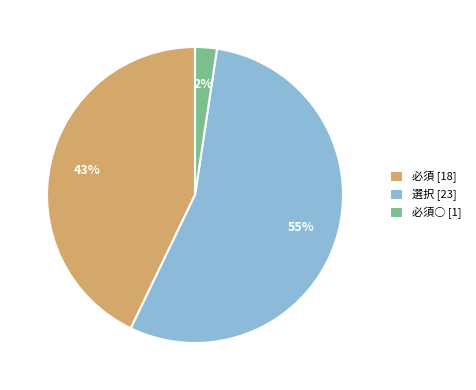

Which has a higher value, 必須○ [1] or 必須 [18]?

必須 [18]